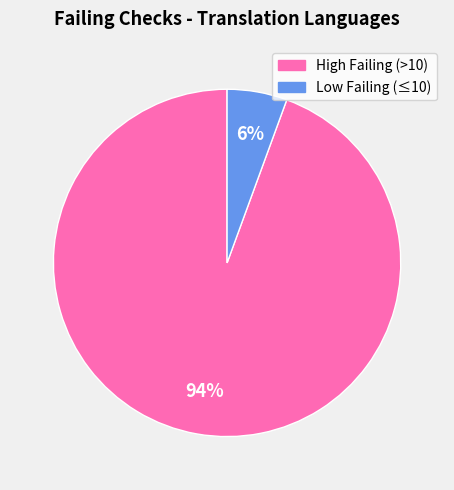

To the nearest percent, what is the average slice percentage?

50%